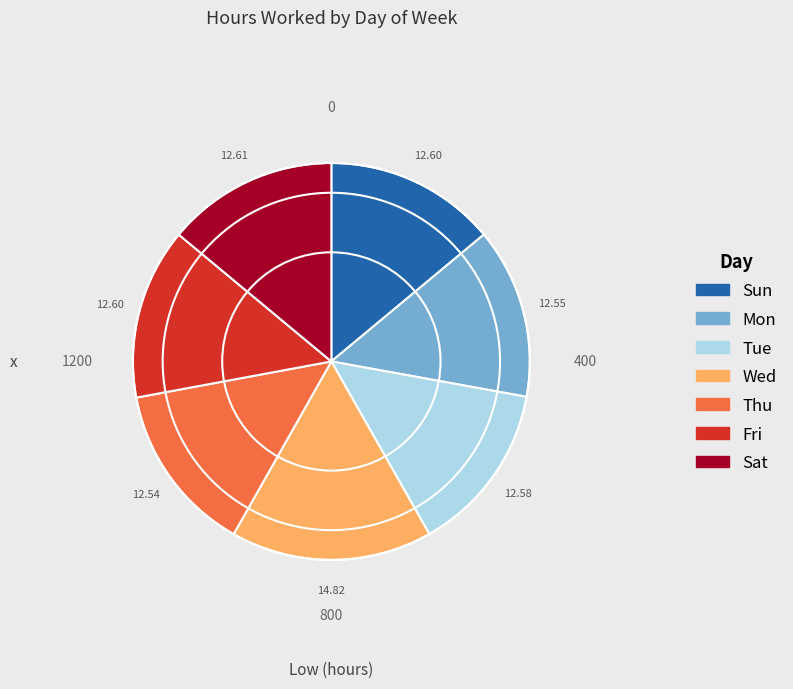

Do Sun and Sat together represent more than half of the pie?

No